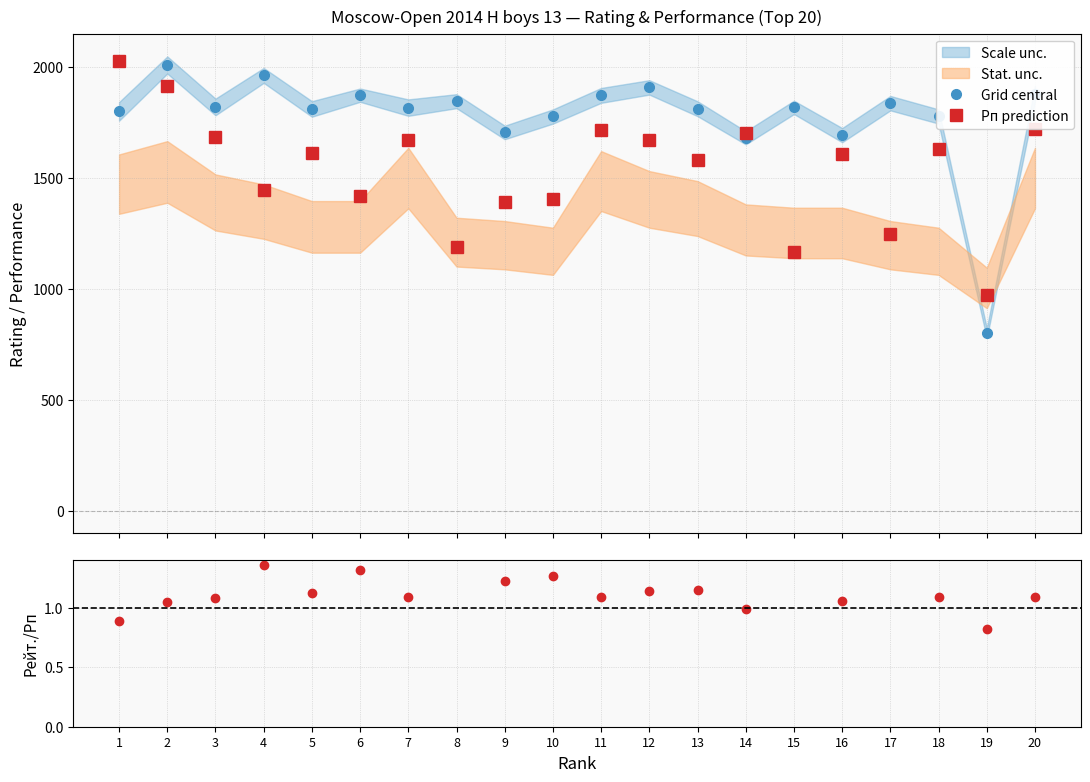

Reading left to right, what are all the values shown in this chart?

Grid central: 1=1799.0	2=2008.0	3=1819.0	4=1961.0	5=1810.0	6=1872.0	7=1816.0	8=1845.0	9=1704.0	10=1776.0	11=1871.0	12=1907.0	13=1811.0	14=1680.0	15=1817.0	16=1692.0	17=1836.0	18=1776.0	19=800.0	20=1879.0
Рп prediction: 1=2027.0	2=1912.0	3=1683.0	4=1447.0	5=1613.0	6=1417.0	7=1668.0	8=1187.0	9=1391.0	10=1406.0	11=1714.0	12=1672.0	13=1578.0	14=1703.0	15=1166.0	16=1606.0	17=1246.0	18=1628.0	19=971.0	20=1721.0
Рейт./Рп: 1=0.9	2=1.1	3=1.1	4=1.4	5=1.1	6=1.3	7=1.1	8=1.6	9=1.2	10=1.3	11=1.1	12=1.1	13=1.1	14=1.0	15=1.6	16=1.1	17=1.5	18=1.1	19=0.8	20=1.1